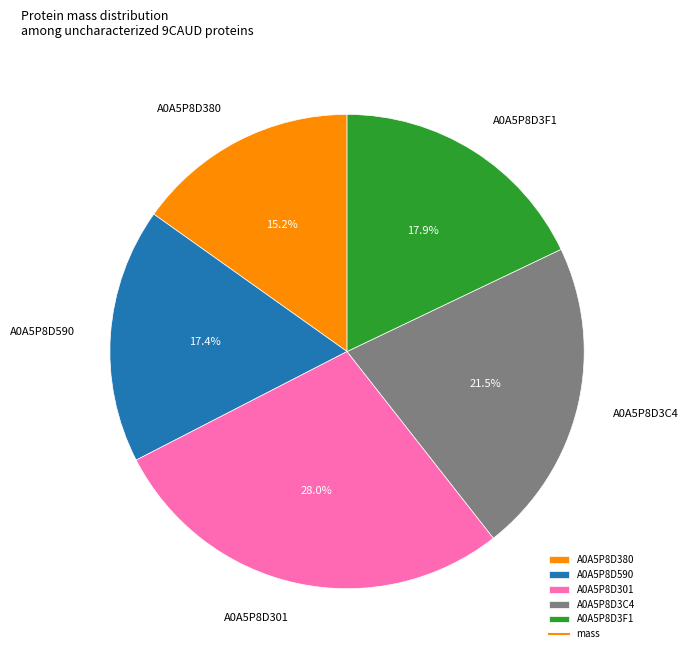

Does A0A5P8D380 represent more than half of the total?

No